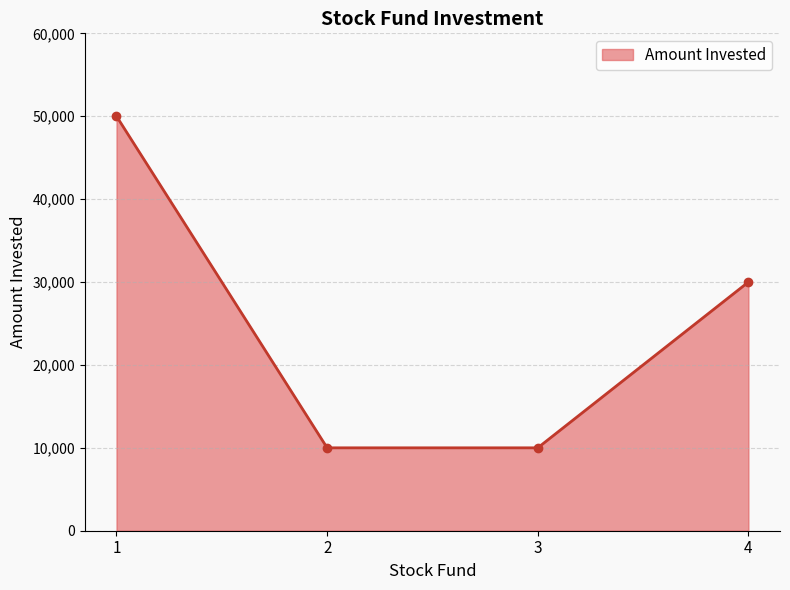

The value at 4 is 30000. True or false?

True